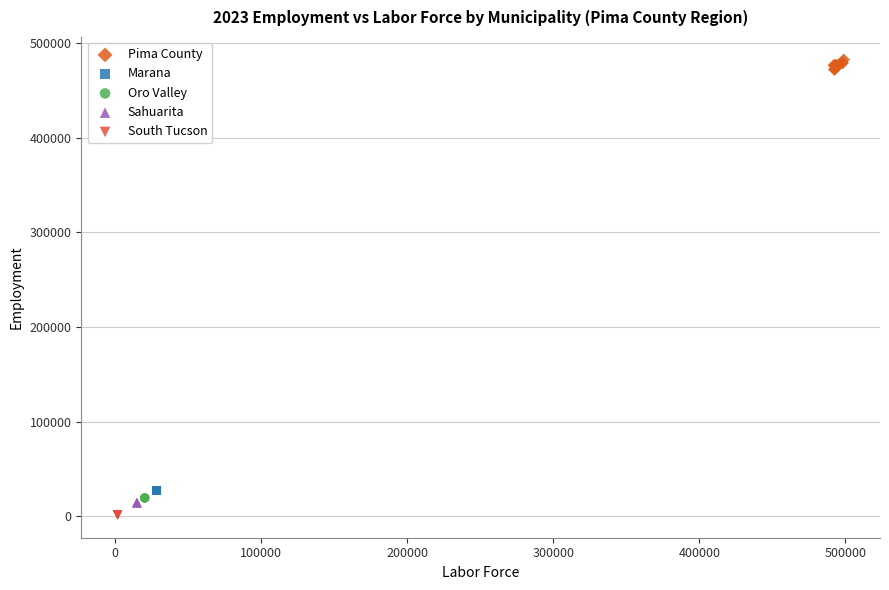

Which series contains the highest Y value?

Pima County